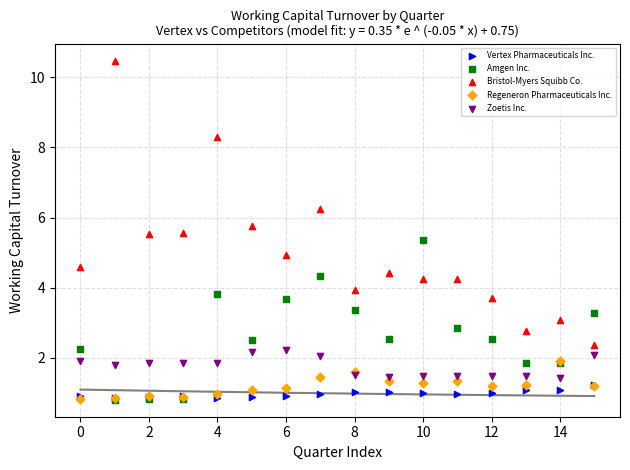

What are all the series names shown in the legend?

Vertex Pharmaceuticals Inc., Amgen Inc., Bristol-Myers Squibb Co., Regeneron Pharmaceuticals Inc., Zoetis Inc.